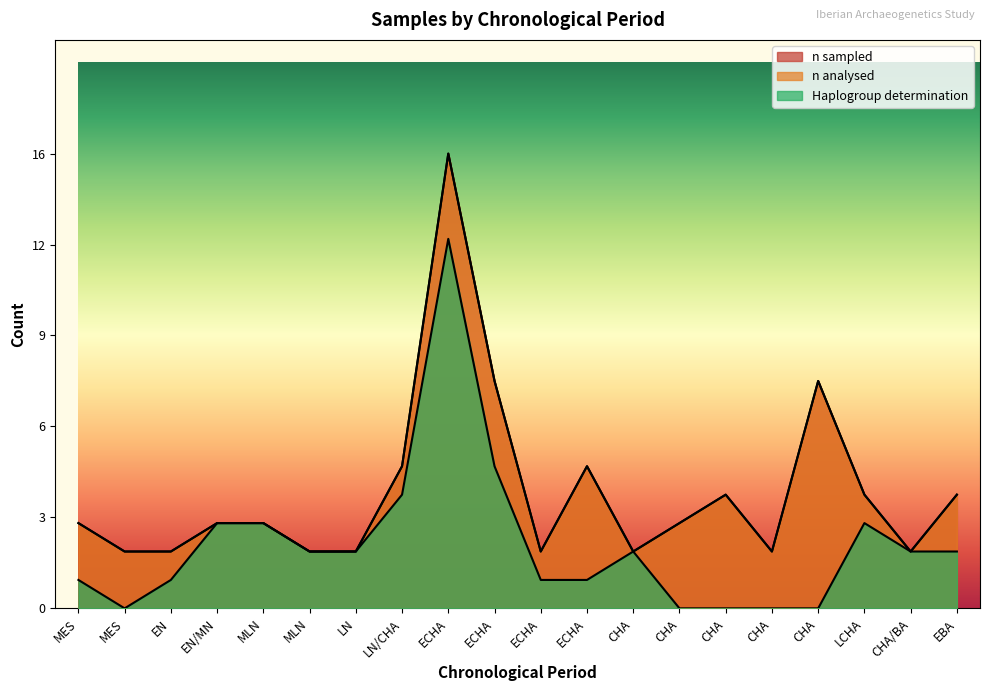

The n sampled series shows 1 at MES. True or false?

False